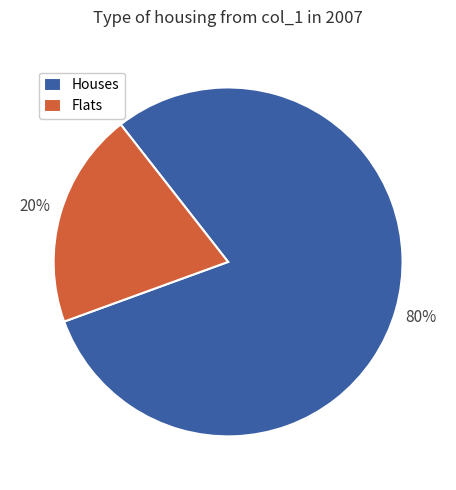

To the nearest percent, what portion does Houses represent?

80%